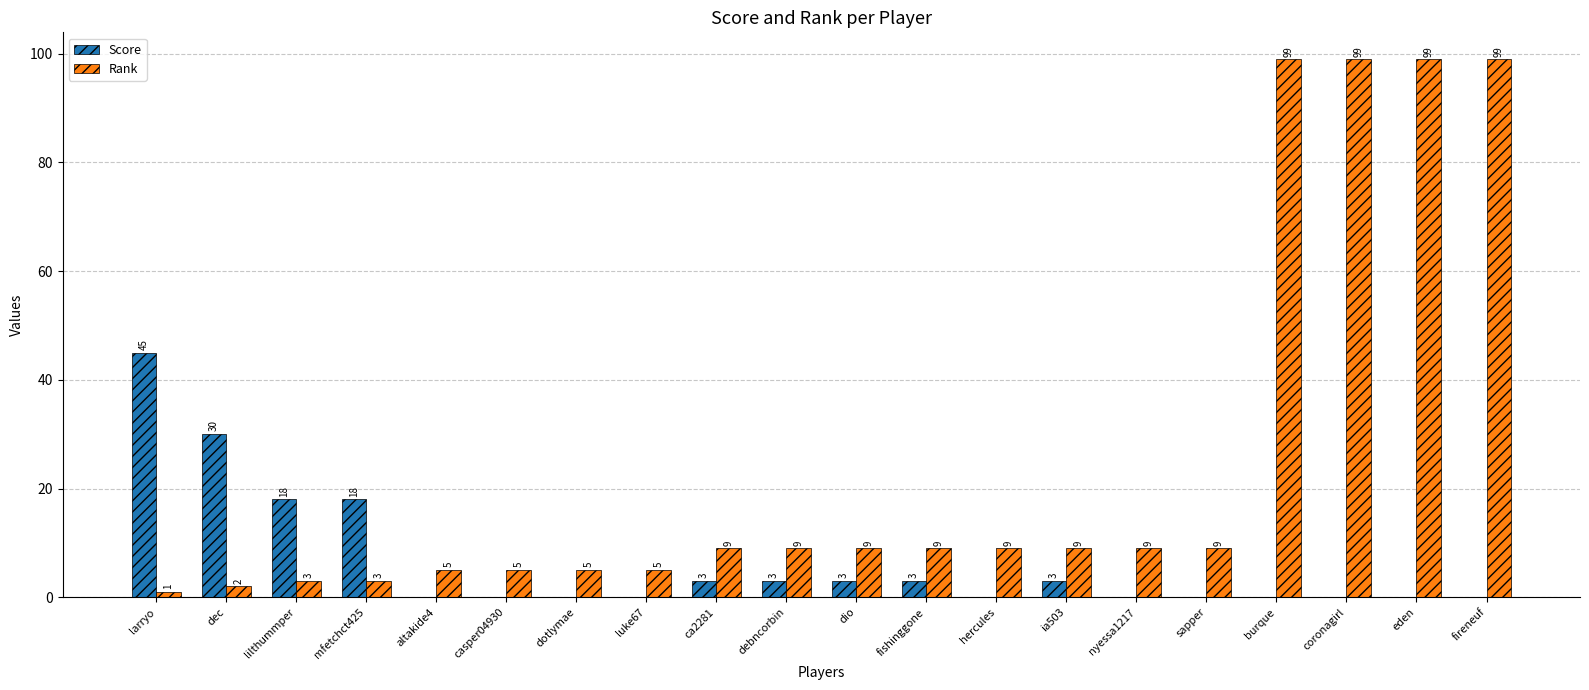

Reading right to left, what are all the values shown in this chart?

Score: fireneuf=0	eden=0	coronagirl=0	burque=0	sapper=0	nyessa1217=0	ia503=3	hercules=0	fishinggone=3	dio=3	debncorbin=3	ca2281=3	luke67=0	dotlymae=0	casper04930=0	altakide4=0	mfetchct425=18	lilthummper=18	dec=30	larryo=45
Rank: fireneuf=99	eden=99	coronagirl=99	burque=99	sapper=9	nyessa1217=9	ia503=9	hercules=9	fishinggone=9	dio=9	debncorbin=9	ca2281=9	luke67=5	dotlymae=5	casper04930=5	altakide4=5	mfetchct425=3	lilthummper=3	dec=2	larryo=1